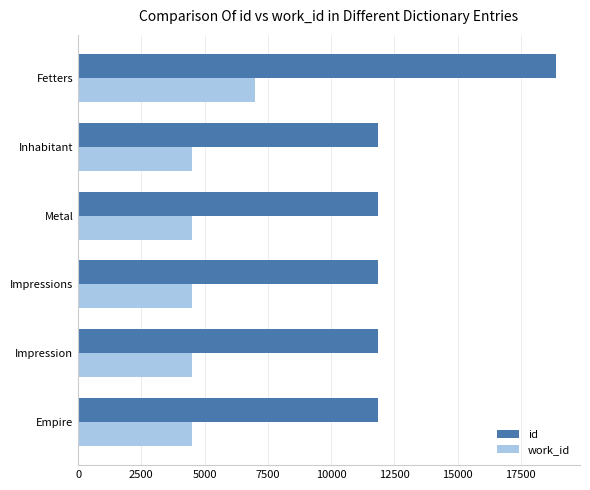

What are all the series names shown in the legend?

id, work_id